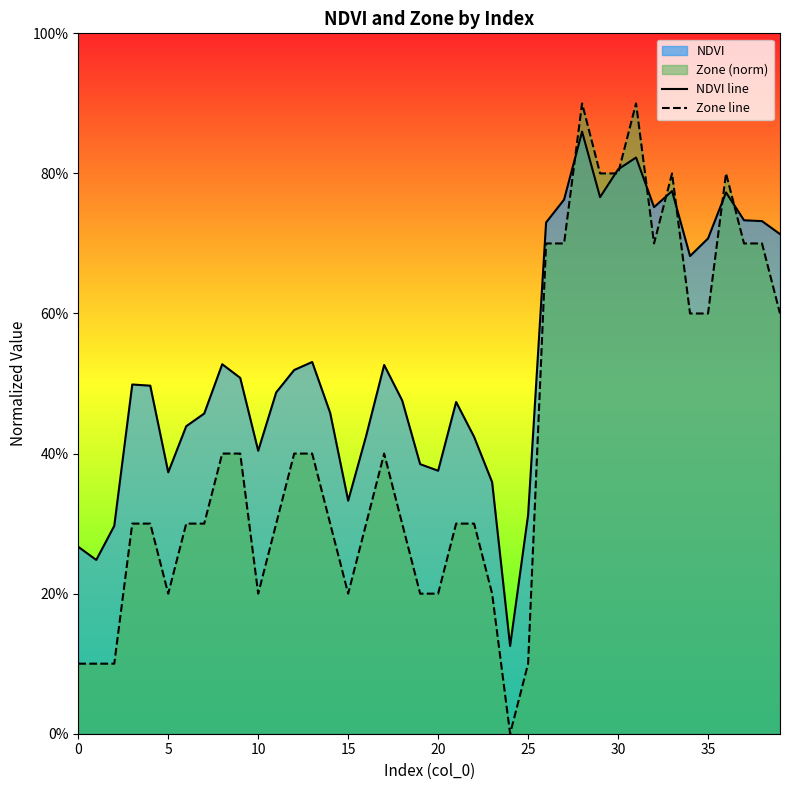

What is the average value of the NDVI line series?

0.5